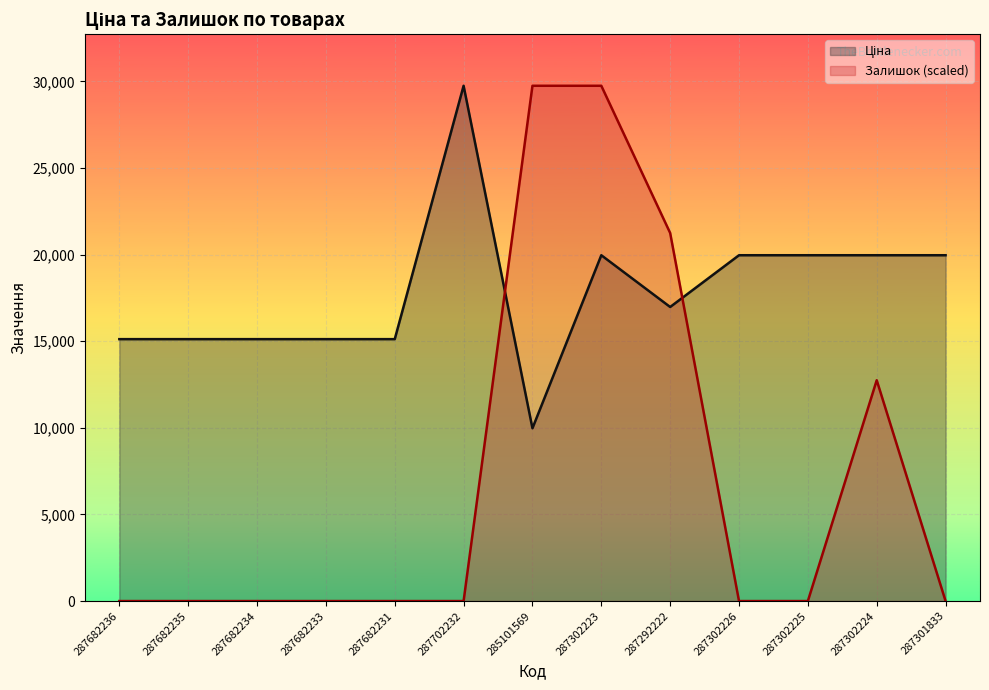

Between 287301833 and 287682234, which is larger?

287301833